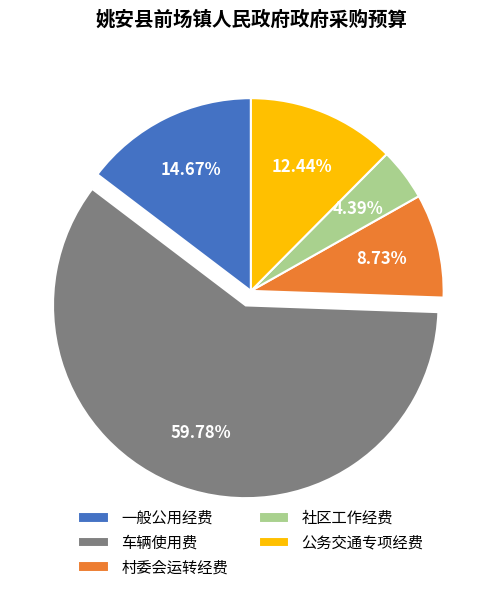

Which has a higher value, 一般公用经费 or 村委会运转经费?

一般公用经费